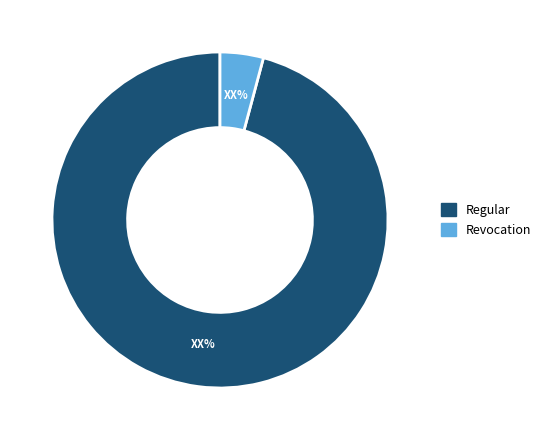

Which category has the biggest portion of the pie?

Regular